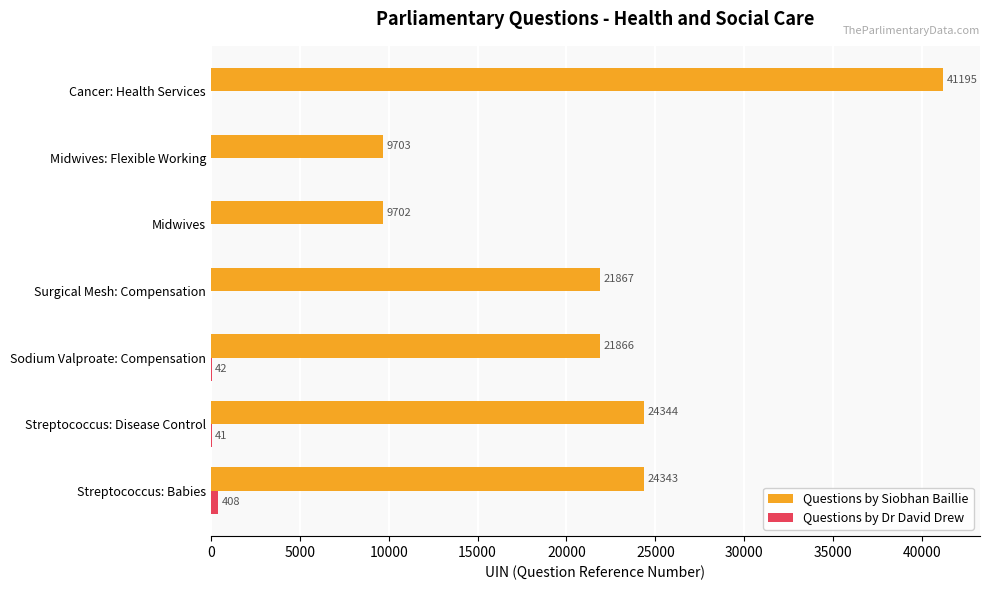

Between Midwives and Midwives: Flexible Working, which series saw the biggest shift?

Questions by Siobhan Baillie